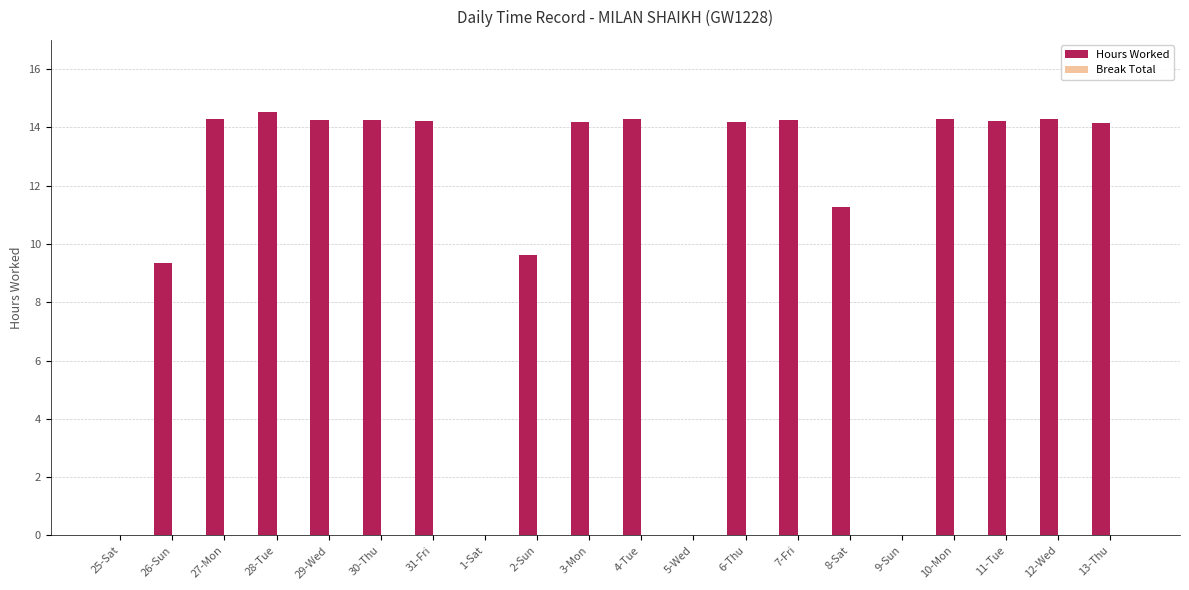

Which category has the highest value across all series?

28-Tue